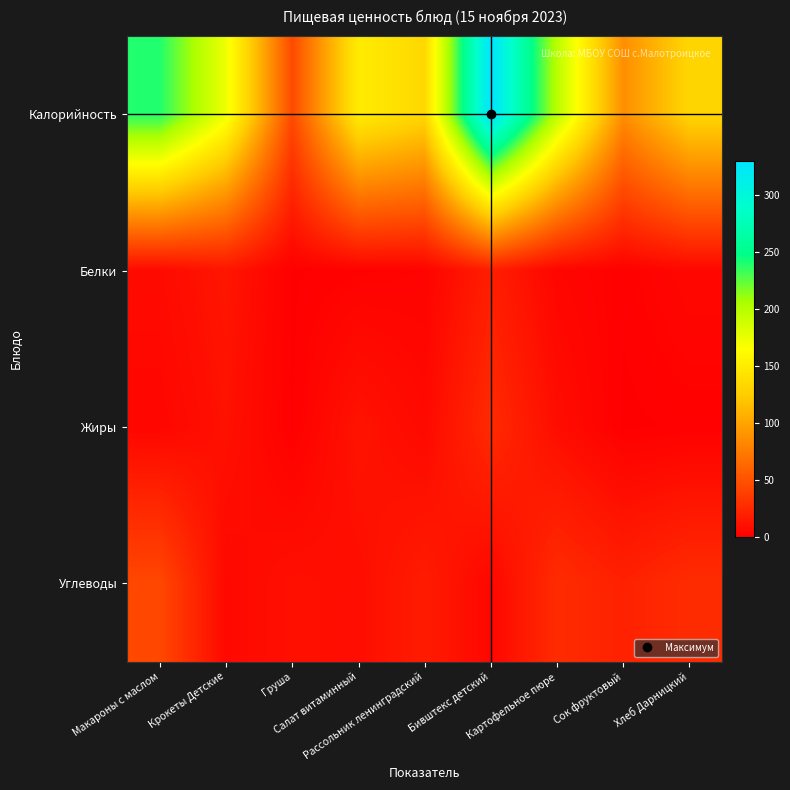

What is the difference between the highest and lowest values at Макароны с маслом?

235.3